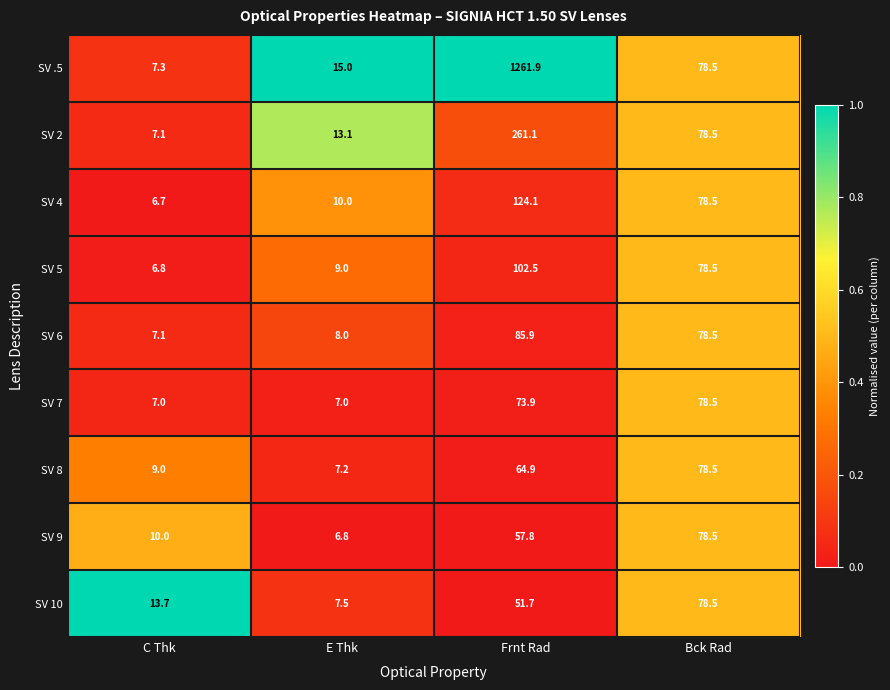

Is it true that SV 2 equals 261.1 at Frnt Rad?

True